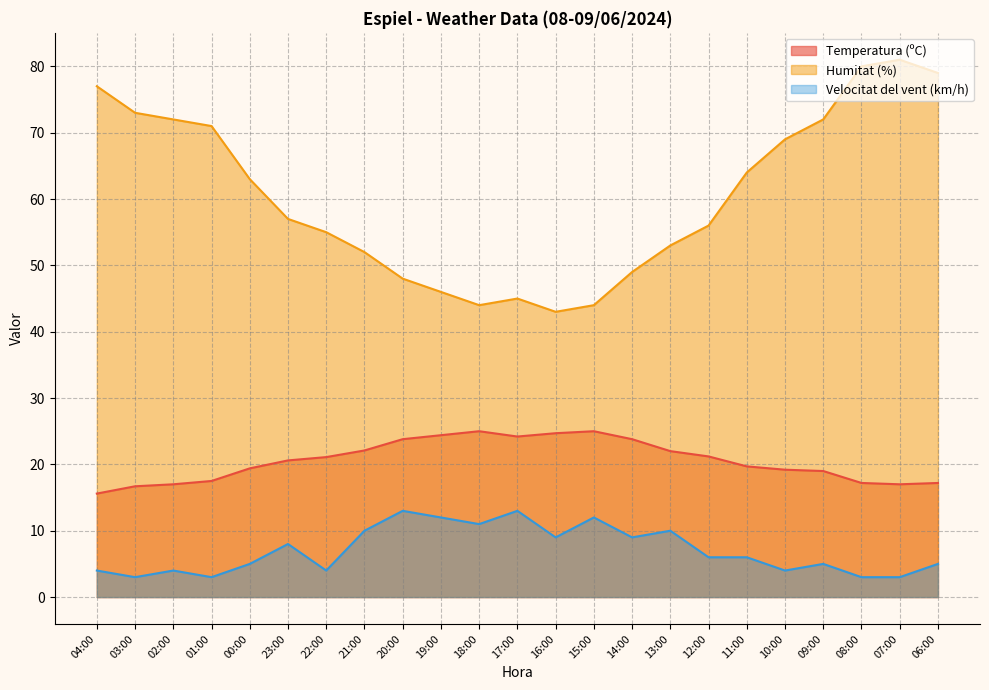

What is the spread (max minus min) of values at 07:00?

78.0